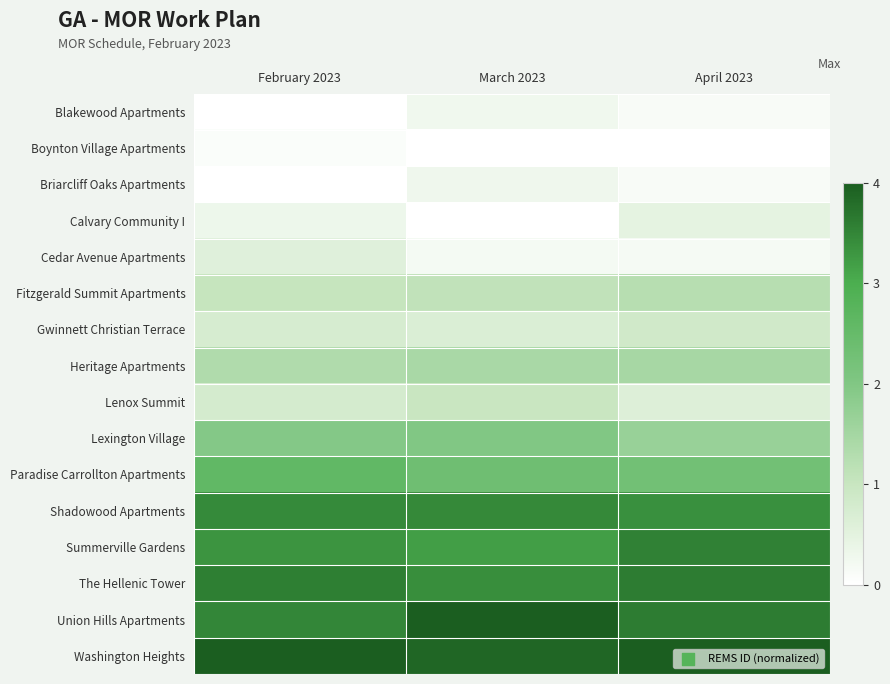

What is the total value across all series at February 2023?

27.3